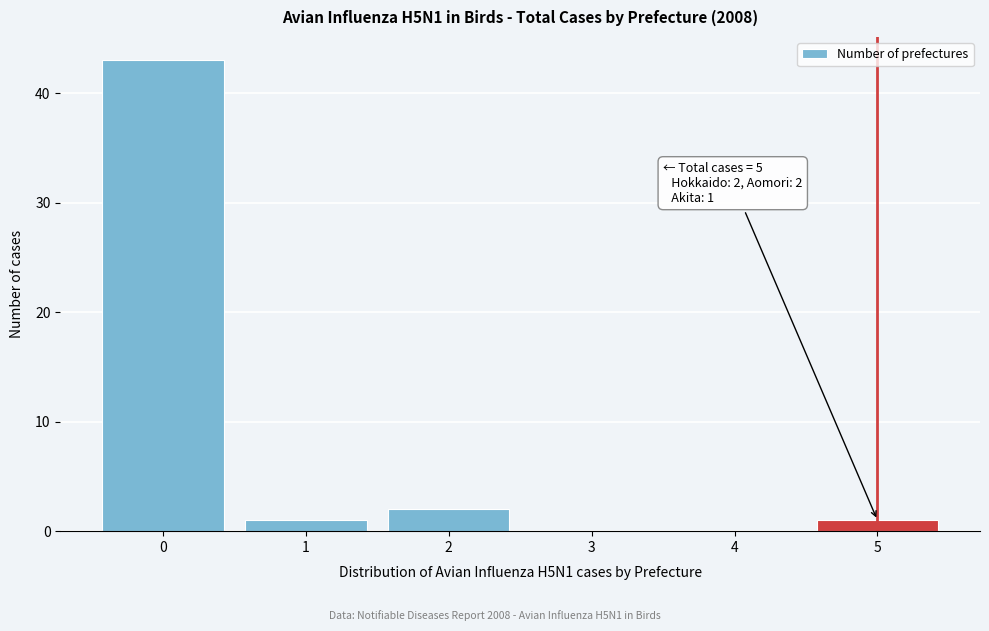

Reading right to left, list all the values displayed in this chart.

5=1	4=0	3=0	2=2	1=1	0=43